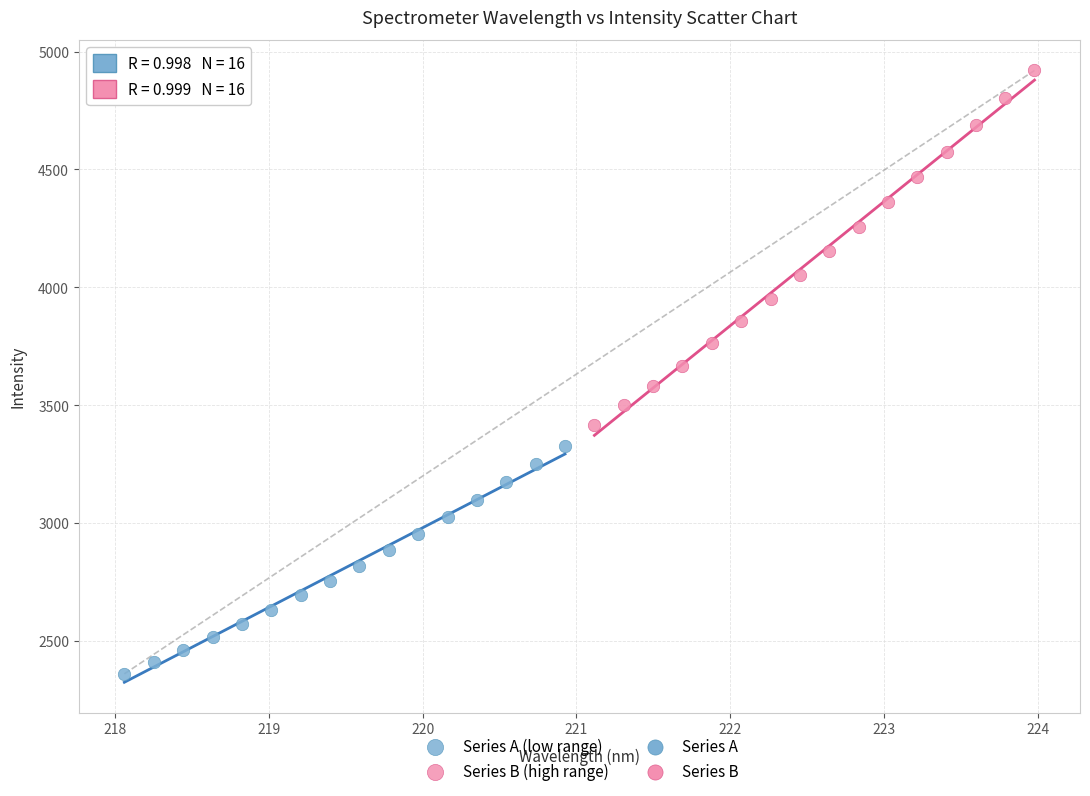

Which series has the largest Y range (max minus min)?

Series B (high range)